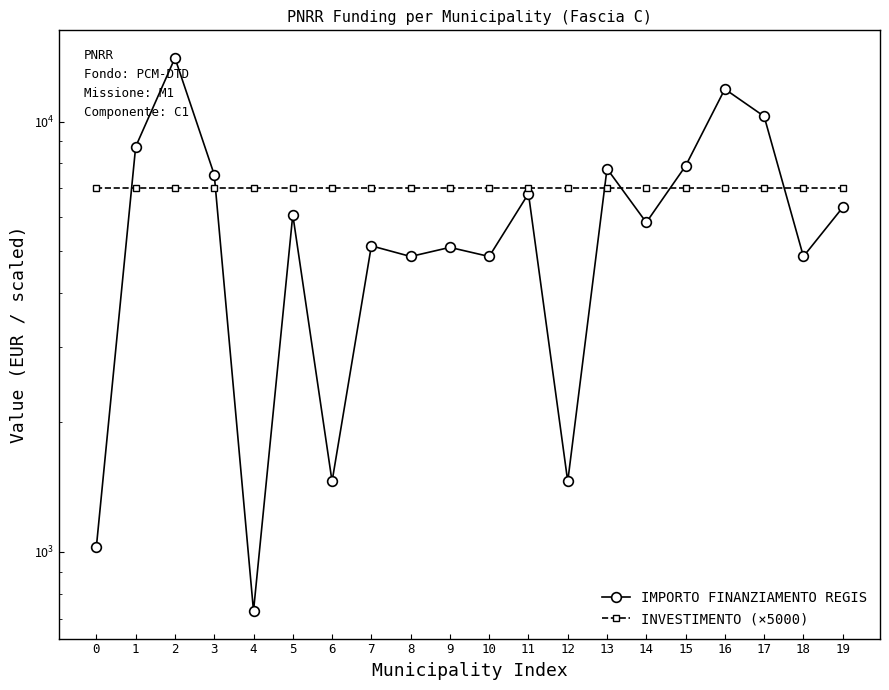

The value of INVESTIMENTO (×5000) at 15 is 12375. True or false?

False